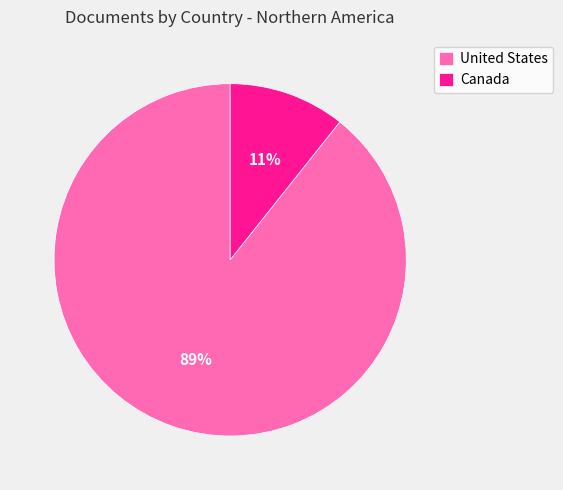

Which slice is the smallest?

Canada